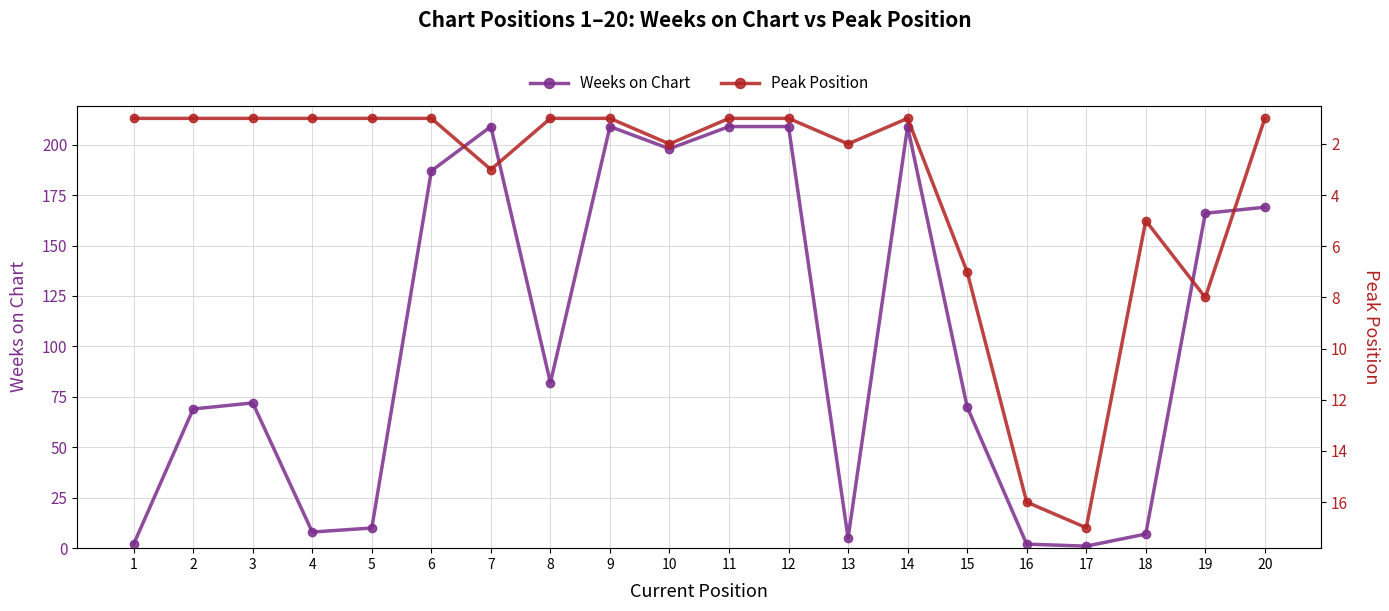

What is the maximum value for Weeks on Chart?

209